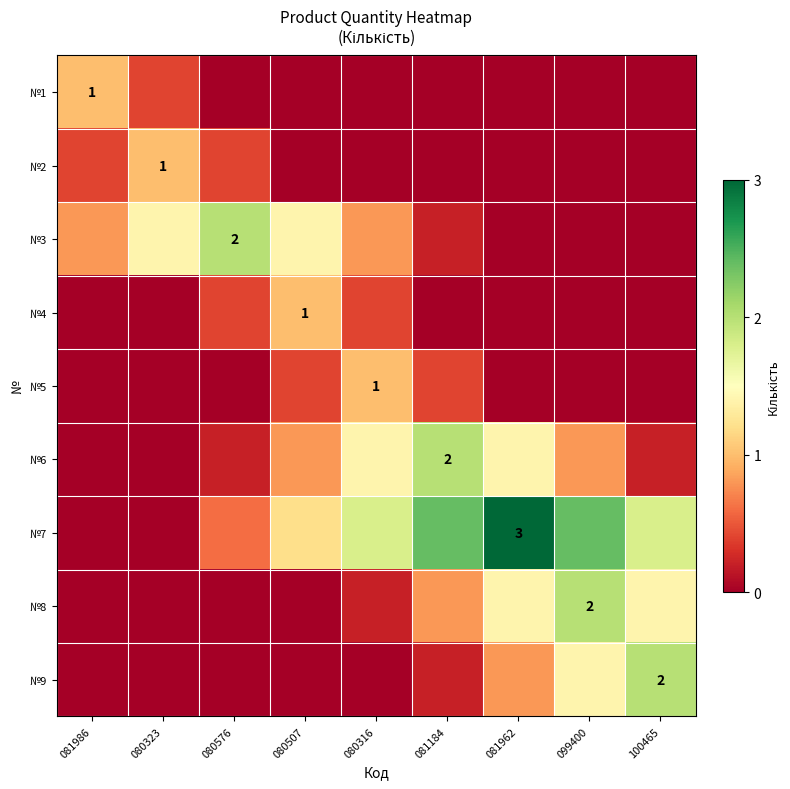

Which series has the largest total across all categories?

№7